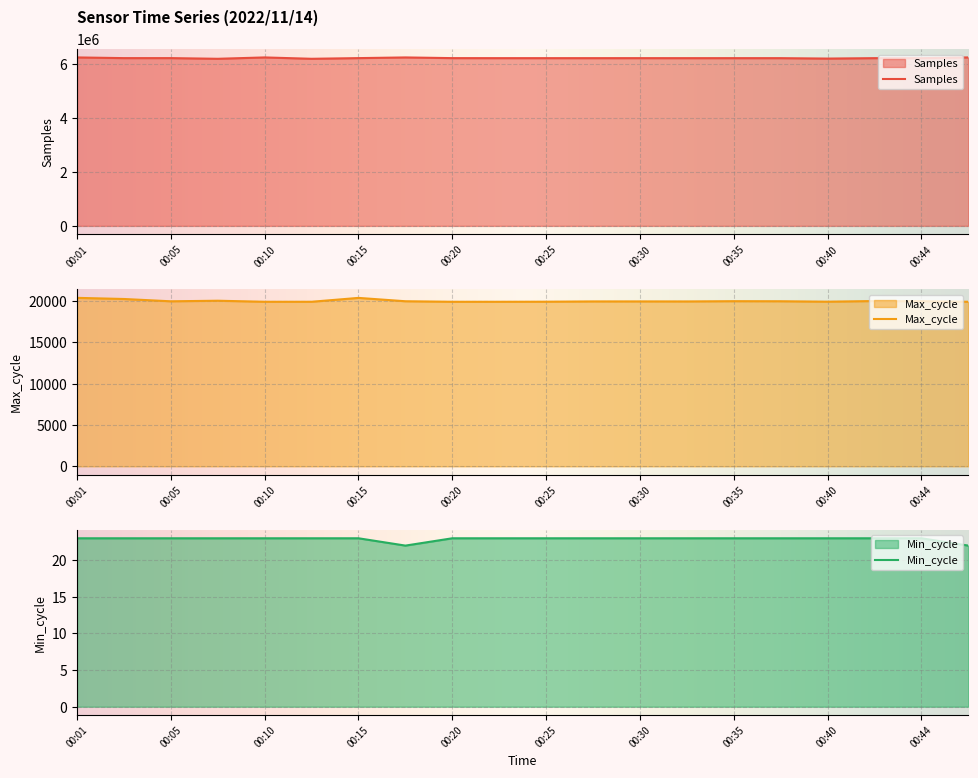

Reading right to left, transcribe all the data shown in this chart.

Samples: 6246361	6219353	6219419	6204012	6219376	6219603	6219289	6219876	6219491	6219635	6219531	6220790	6246242	6221240	6196072	6246446	6195995	6221138	6220956	6246492
Max_cycle: 19911	19978	20001	19922	19974	19982	19951	19954	19953	19919	19911	19911	19974	20380	19912	19911	20038	19968	20248	20385
Min_cycle: 22	23	23	23	23	23	23	23	23	23	23	23	22	23	23	23	23	23	23	23